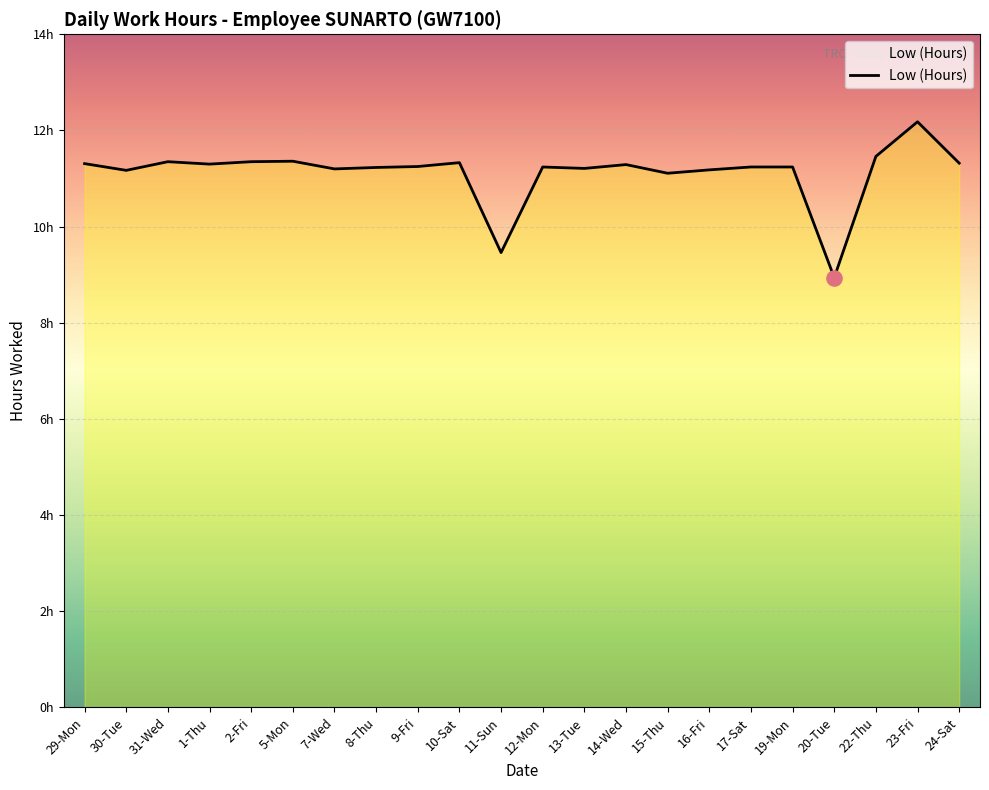

What is the change in value from 12-Mon to 15-Thu?

-0.1